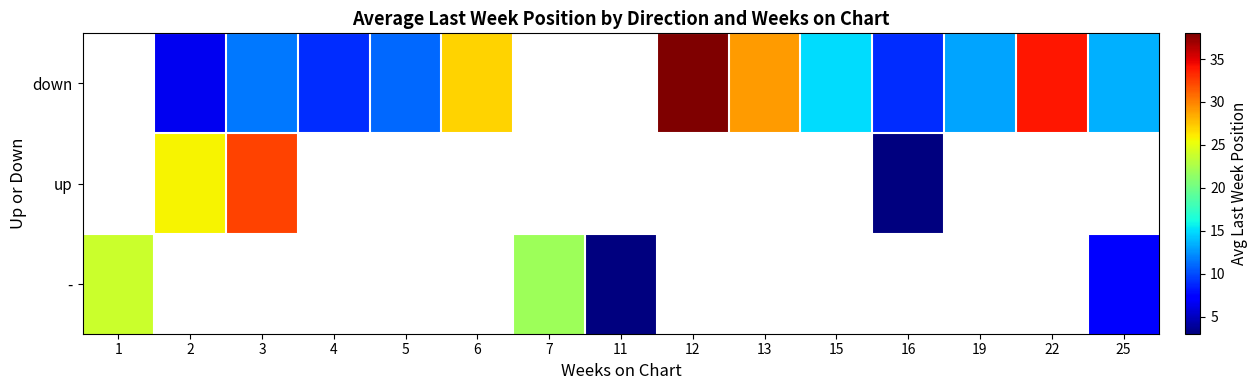

How many distinct data groups are displayed?

3